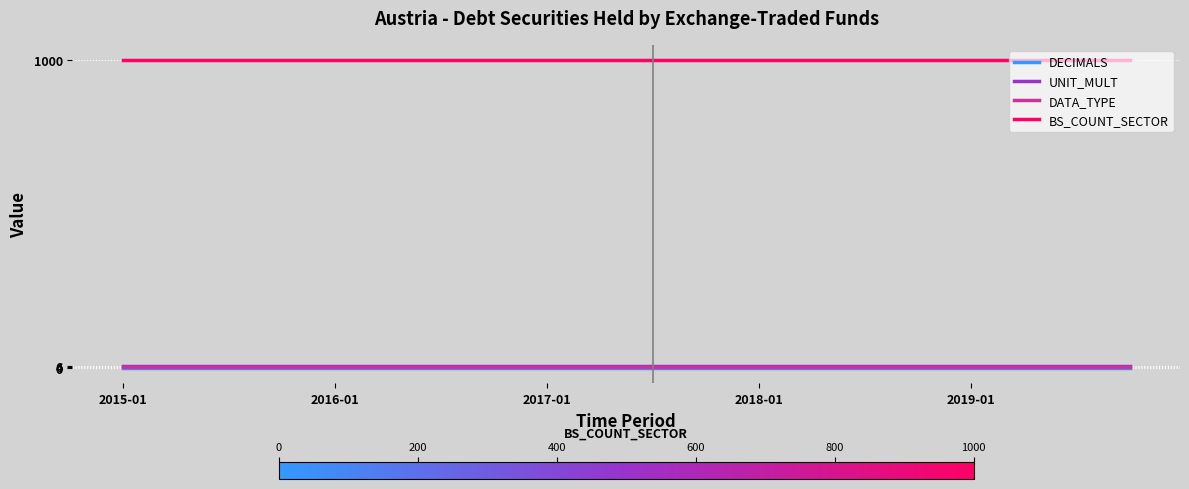

What is the highest value of the BS_COUNT_SECTOR series?

1000